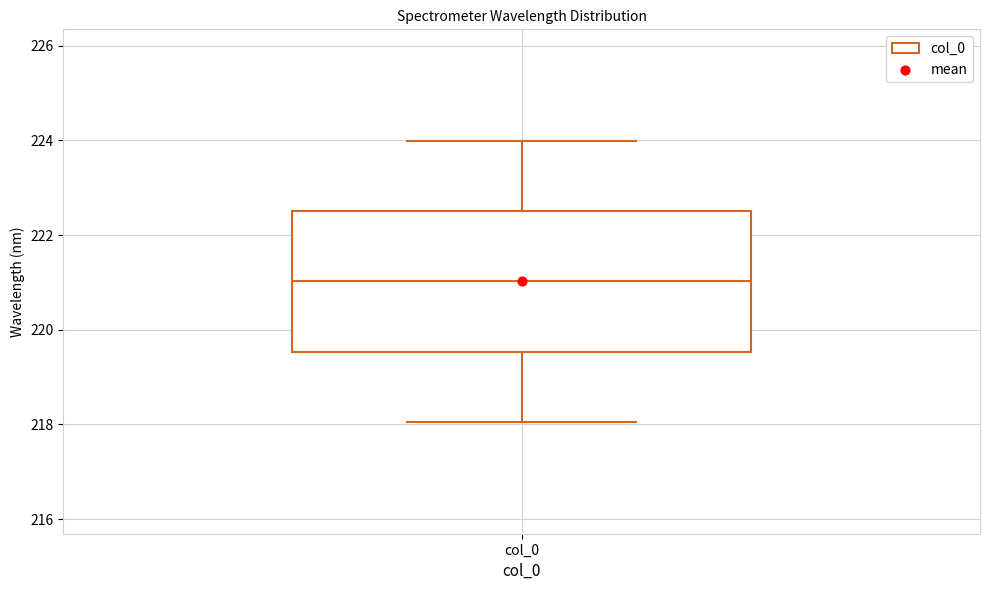

Transcribe this box plot: give where the median line is, the range the box spans, and where the two whiskers end, as read against the y-axis. The values are not printed on the chart, so give them approximately, as read against the axis.

median 221.0, box 219.6 to 222.6, whiskers 218.0 to 224.0